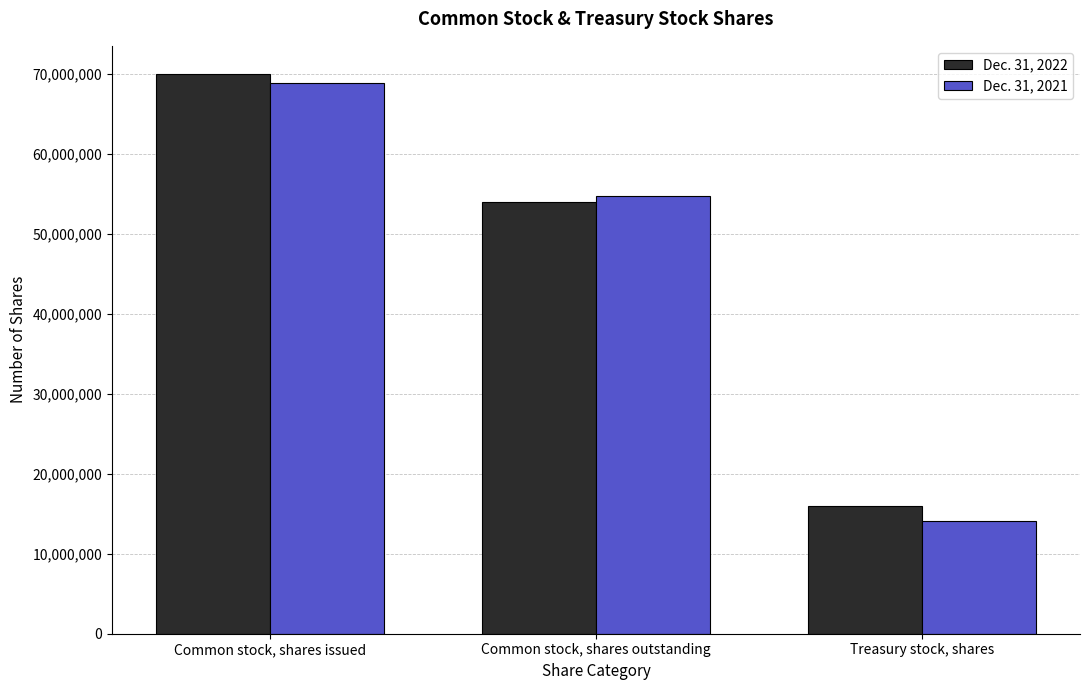

How many data points in Dec. 31, 2021 are less than 54793088?

1